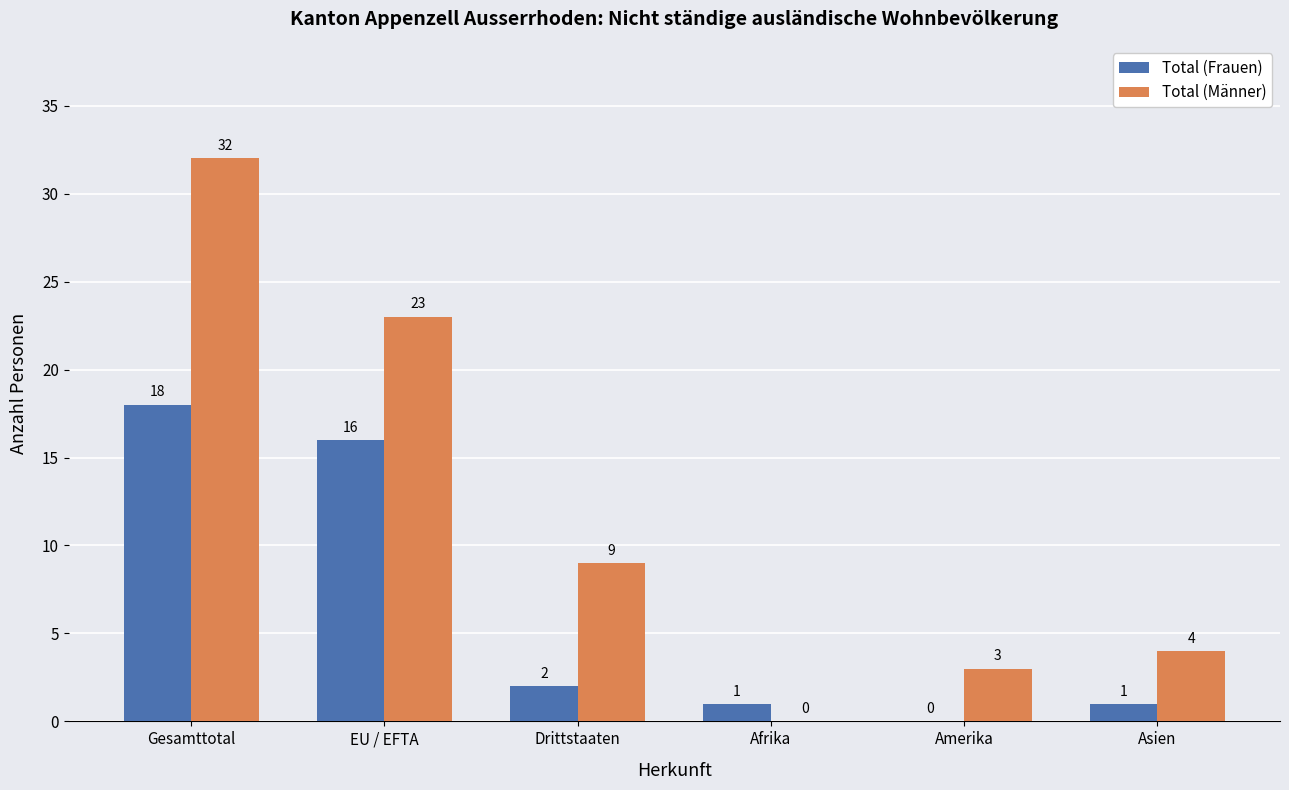

How many series are shown in this chart?

2